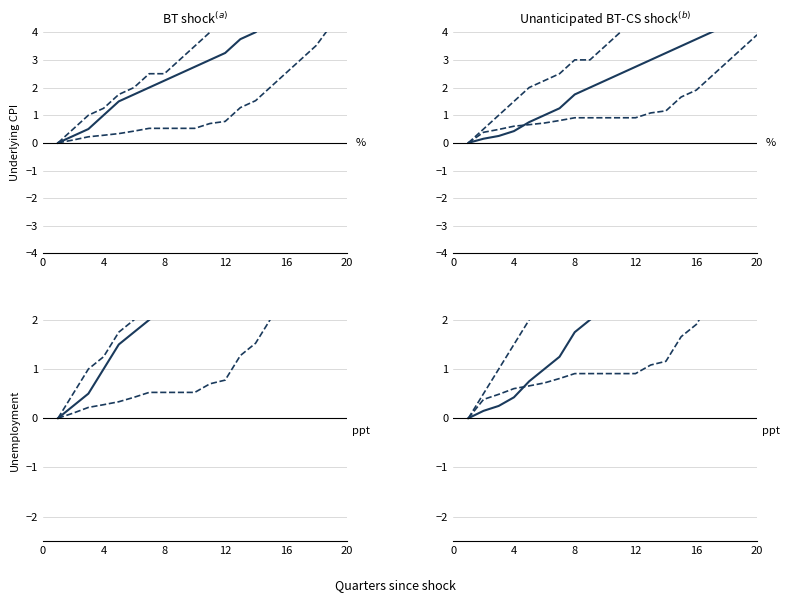

What is the value of the Median price change point at the 5th from the left?

0.8